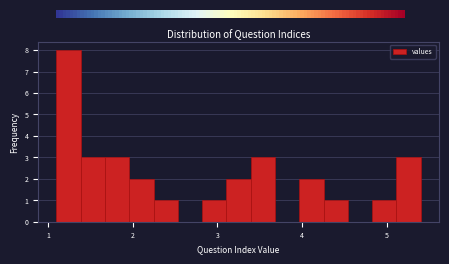

Read against the x-axis, roughly where is the centre of the tallest bar?

1.2